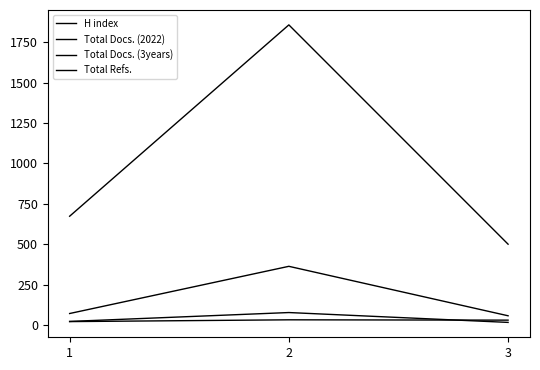

Rank the series at 2 from lowest to highest value.

H index, Total Docs. (2022), Total Docs. (3years), Total Refs.